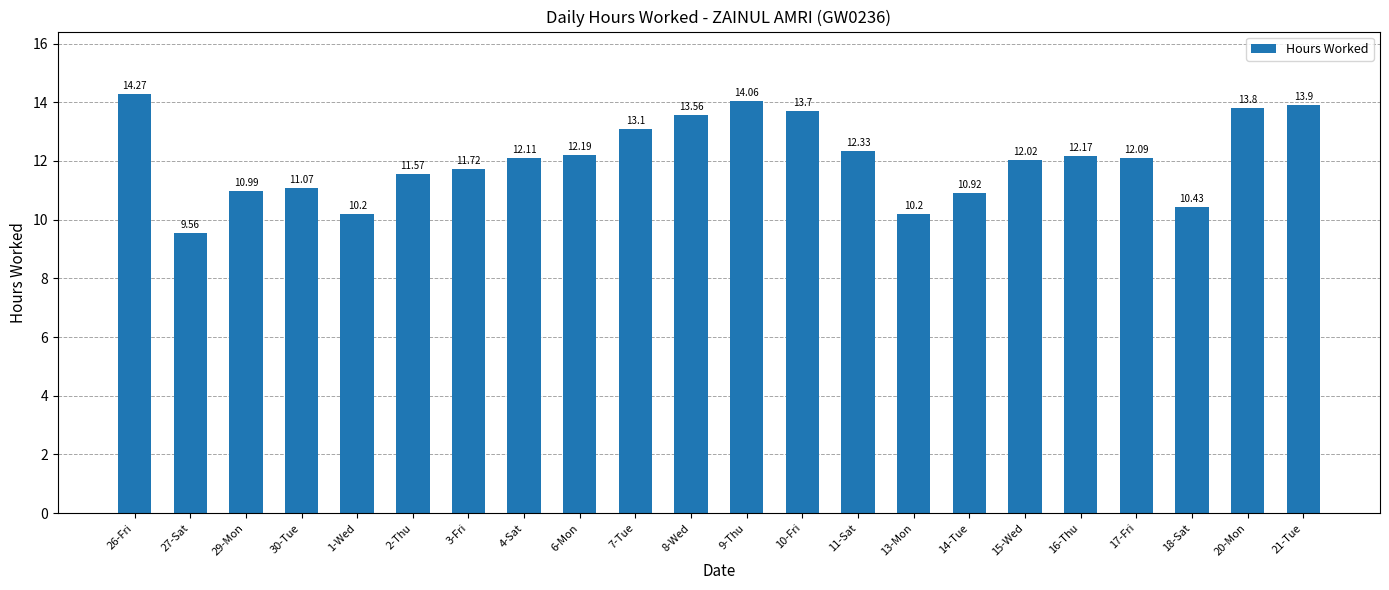

What is the average value?

12.1